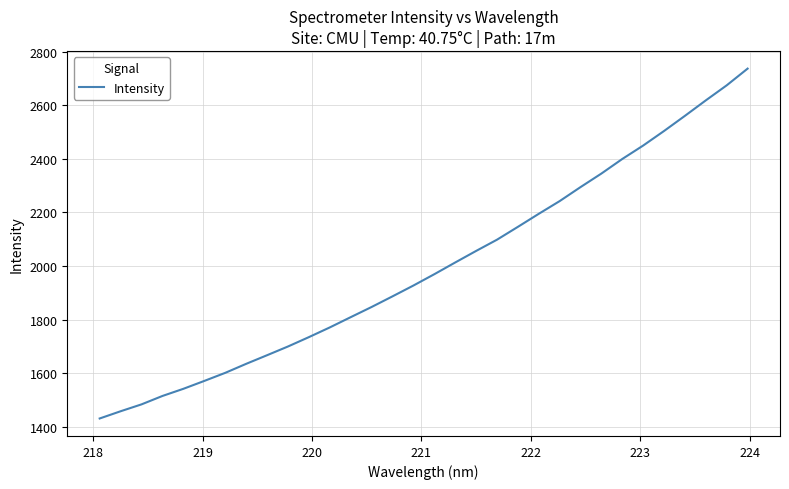

What is the minimum value shown in the chart?

1431.5